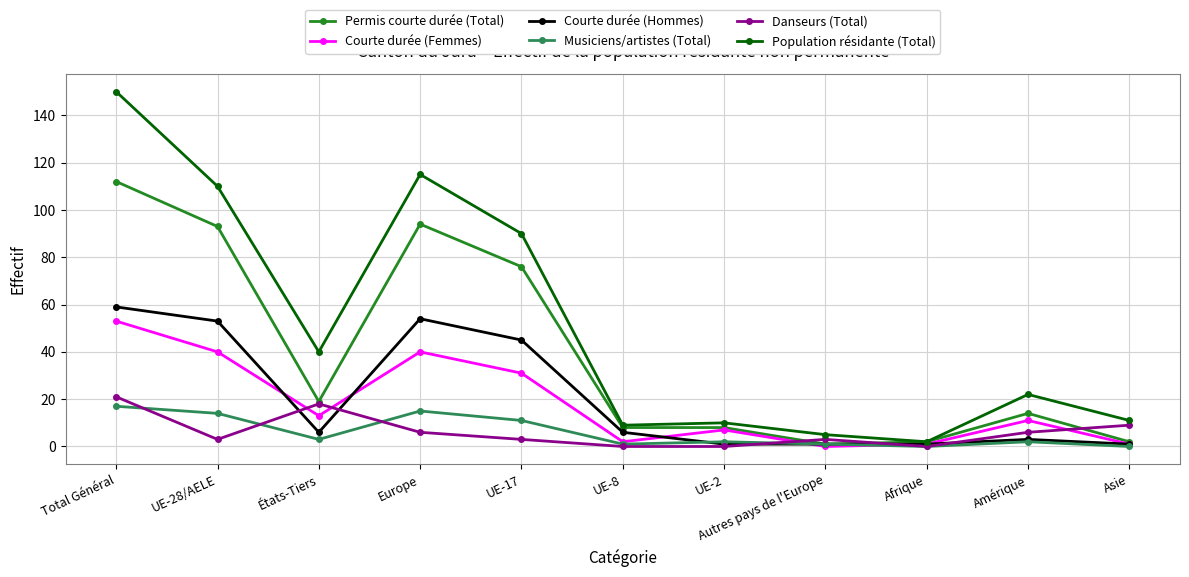

What are all the series names shown in the legend?

Permis courte durée (Total), Courte durée (Femmes), Courte durée (Hommes), Musiciens/artistes (Total), Danseurs (Total), Population résidante (Total)